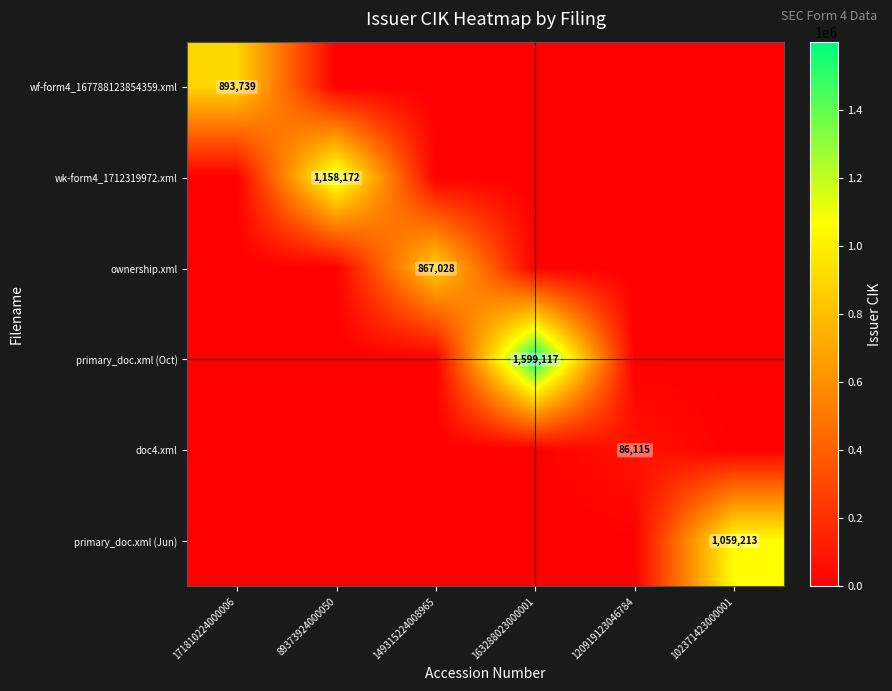

The value of ownership.xml at 102371423000001 is 0. True or false?

True